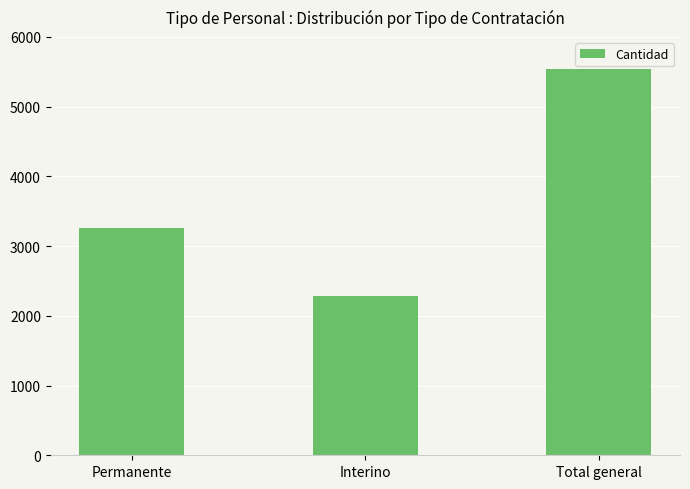

Count the number of categories in the chart.

3